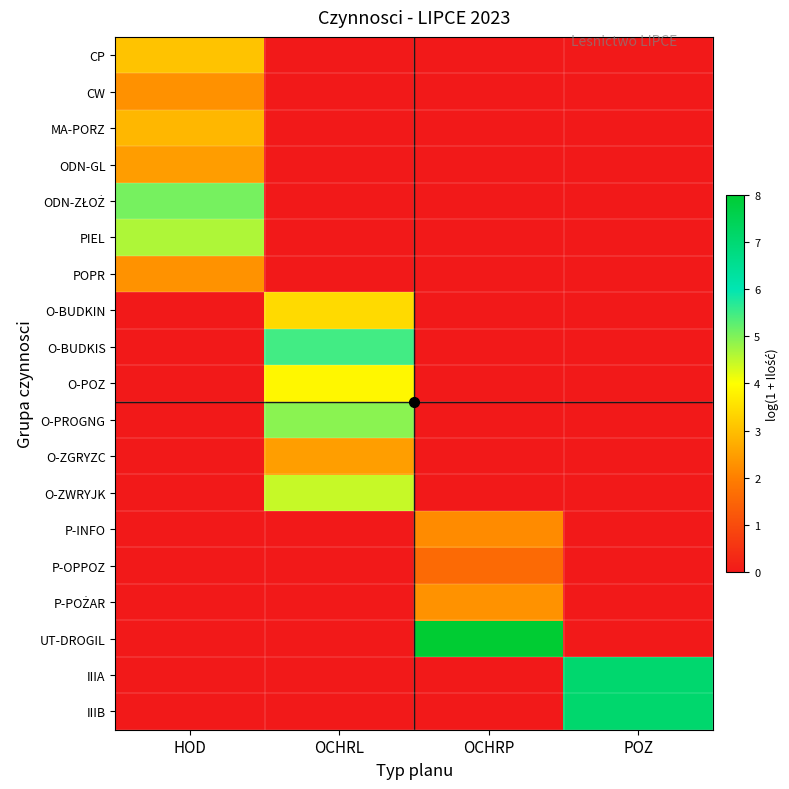

Rank the series by their maximum value, from lowest to highest.

P-OPPOZ, P-INFO, CW, P-POŻAR, POPR, ODN-GL, O-ZGRYZC, MA-PORZ, CP, O-BUDKIN, O-POZ, O-ZWRYJK, PIEL, O-PROGNG, ODN-ZŁOŻ, O-BUDKIS, IIIA, IIIB, UT-DROGIL